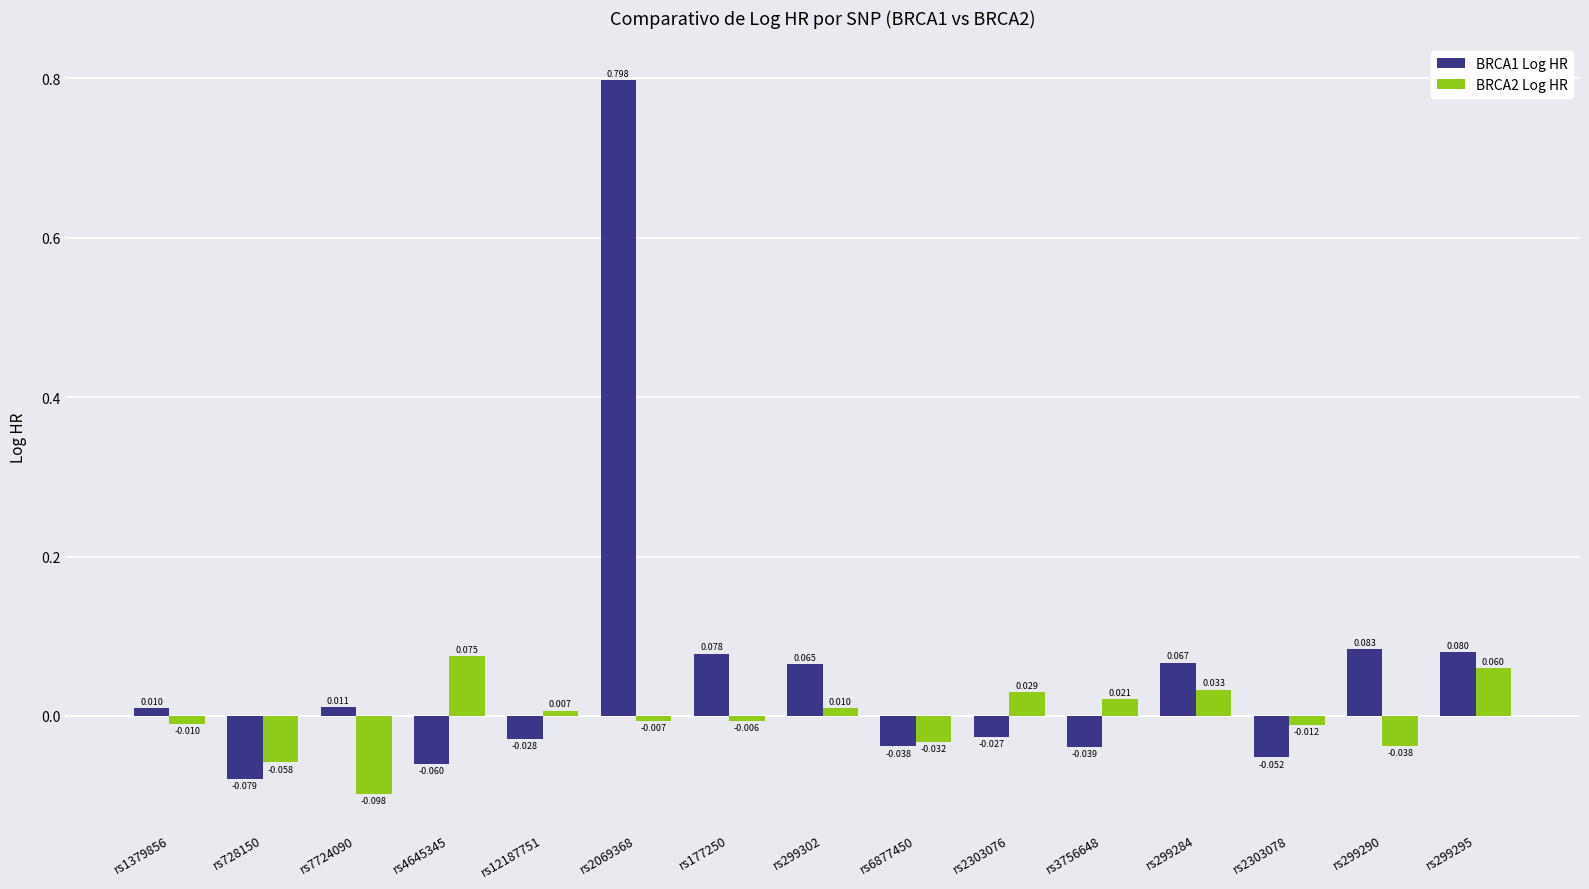

Which category has the highest value across all series?

rs2069368